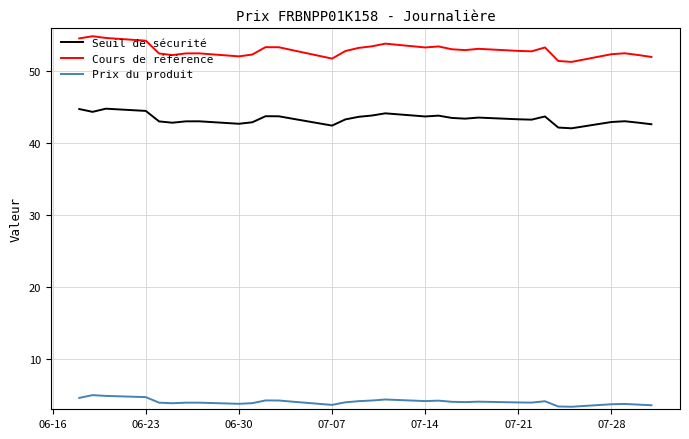

True or false: Seuil de sécurité and Cours de référence cross at least once.

False